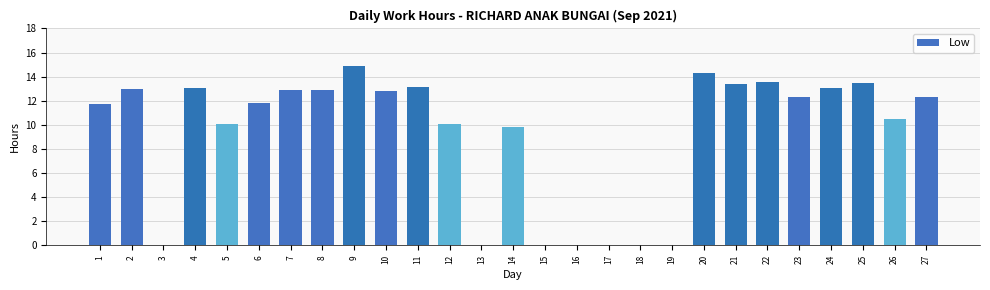

Are the bars horizontal?

No